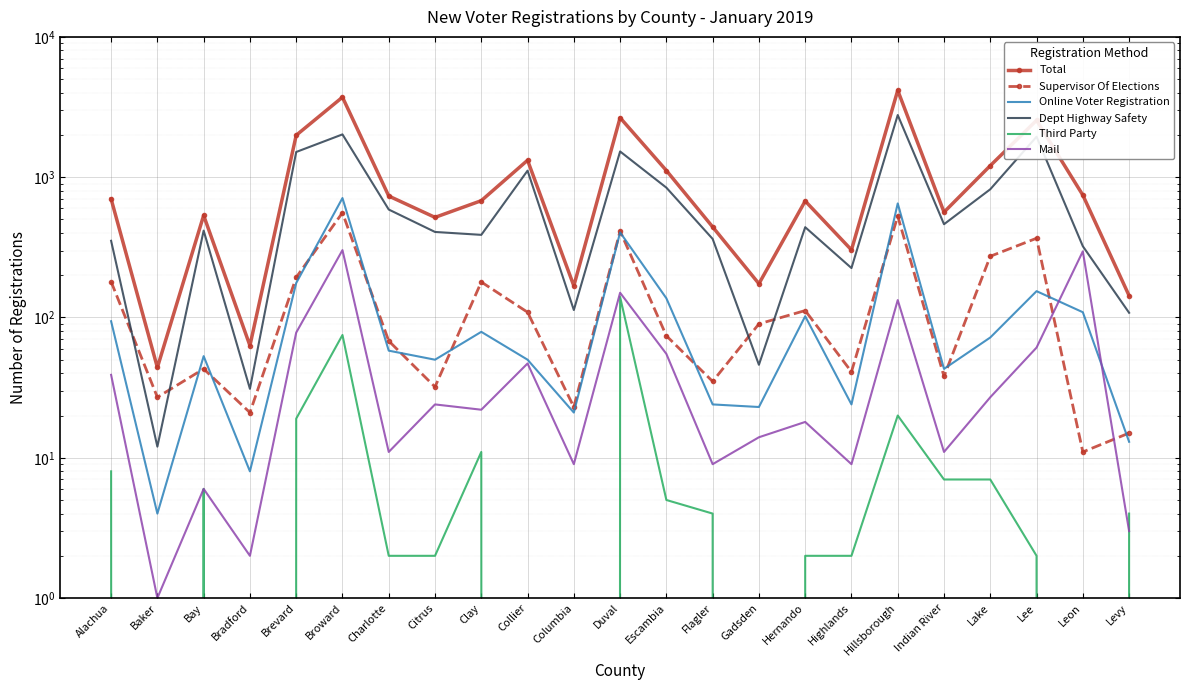

What is the difference between the maximum and minimum values in the Mail series?

301